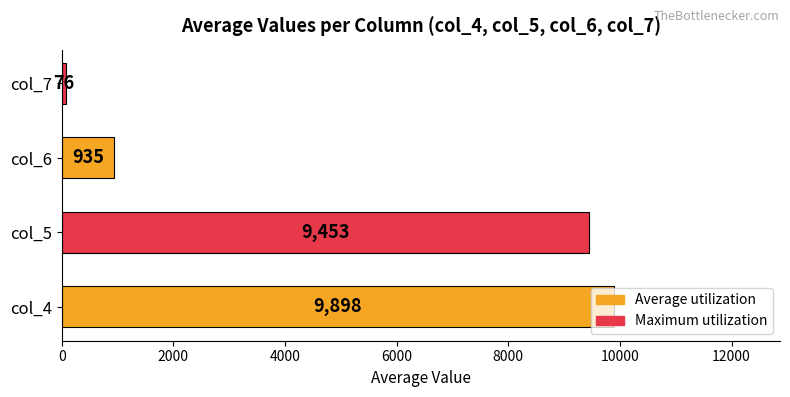

List the labels in order of value, largest first.

col_4, col_5, col_6, col_7